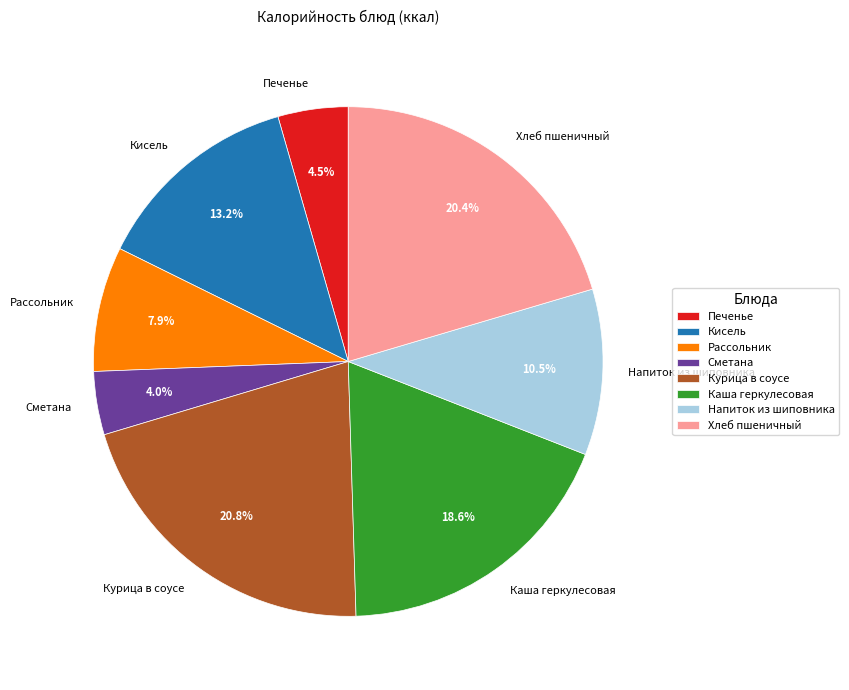

Count the number of slices in the pie.

8